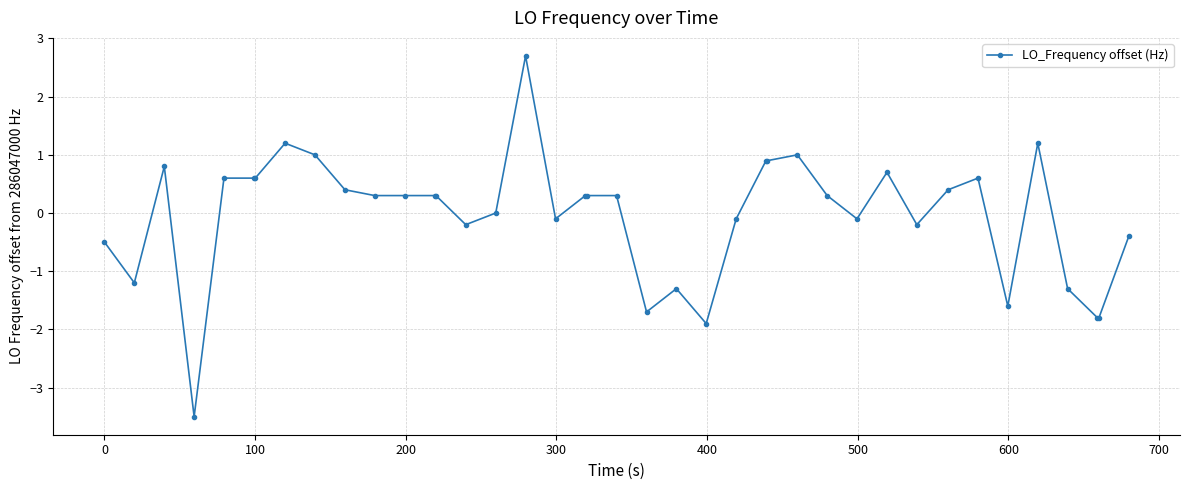

Reading left to right, list all the values displayed in this chart.

-0.5	-1.2	0.8	-3.5	0.6	0.6	0.6	1.2	1.0	0.4	0.3	0.3	0.3	0.3	-0.2	0.0	2.7	-0.1	0.3	0.3	0.3	-1.7	-1.3	-1.9	-0.1	0.9	0.9	1.0	0.3	-0.1	0.7	-0.2	0.4	0.6	-1.6	1.2	-1.3	-1.8	-1.8	-0.4